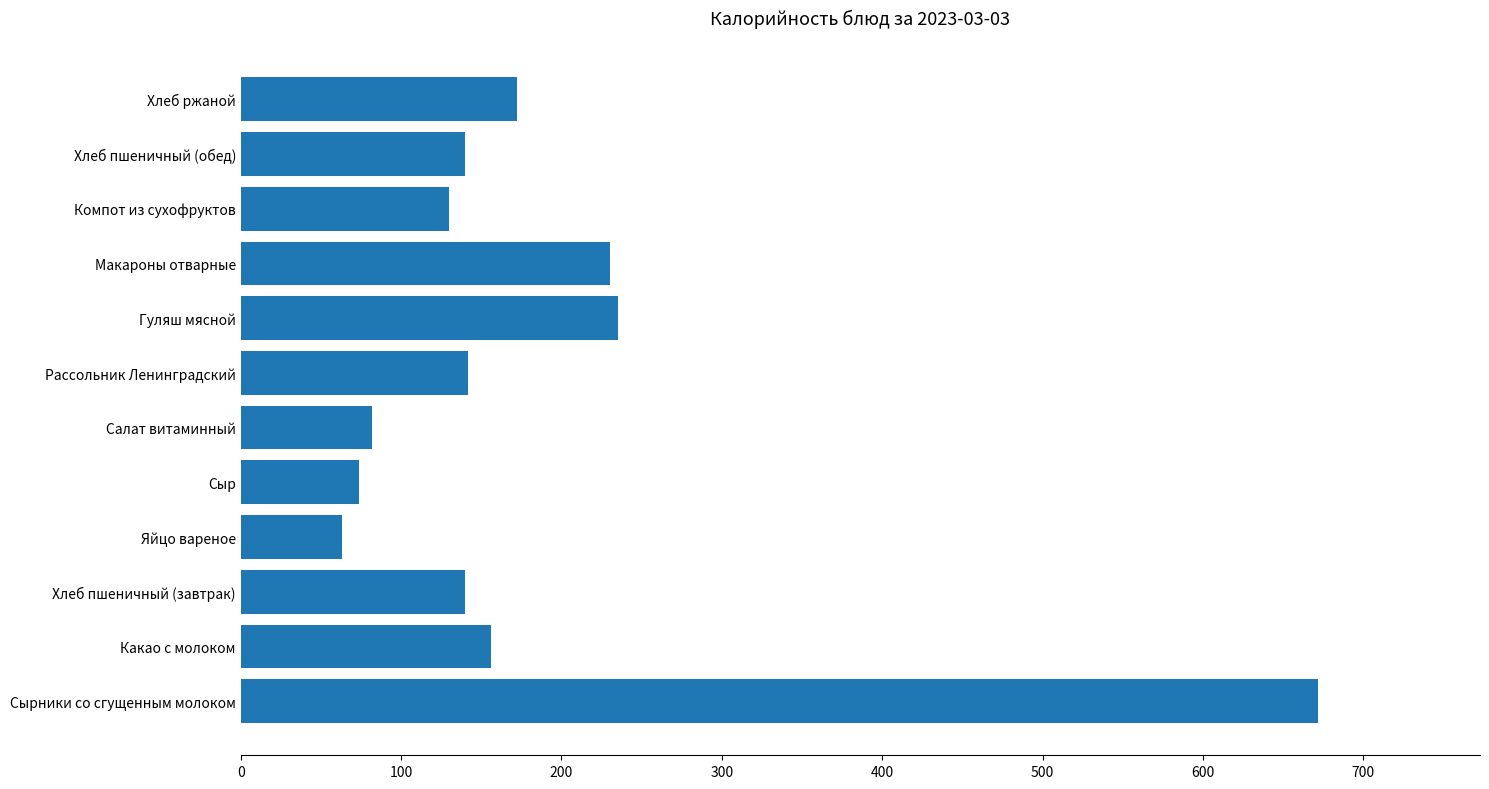

The chart shows a value of 348 at Макароны отварные. True or false?

False